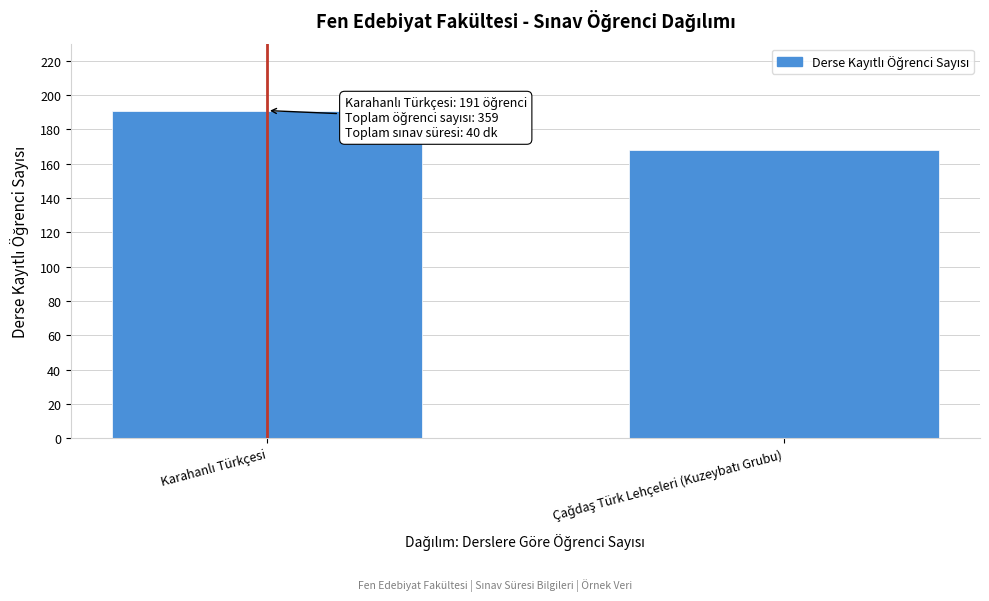

Reading left to right, transcribe all the data shown in this chart.

191	168